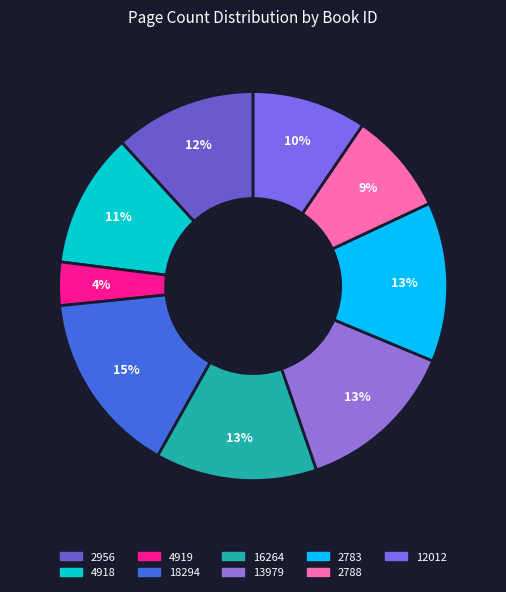

What is the ratio of the value at 16264 to the value at 18294?

0.9